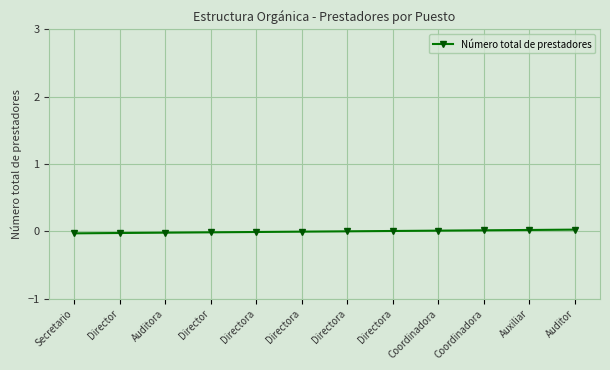

What is the label of the 8th point from the right?

Directora